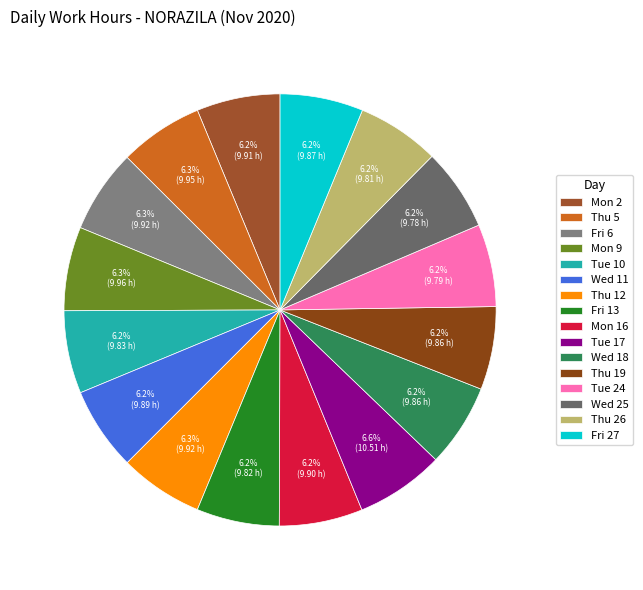

Does any single category account for the majority?

No